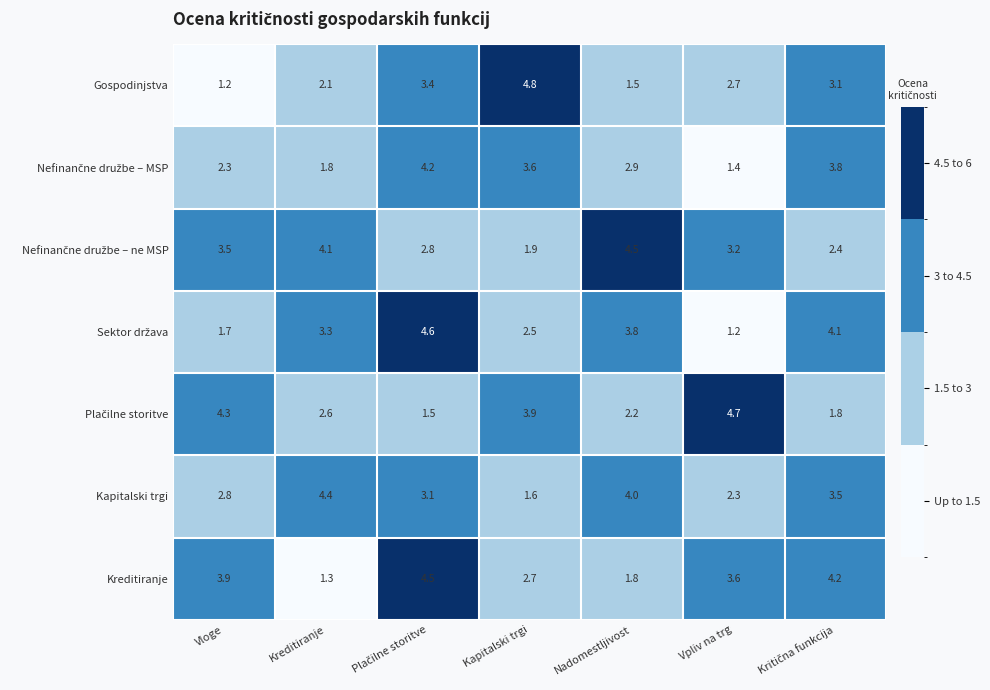

At how many categories does at least one series exceed 3?

7